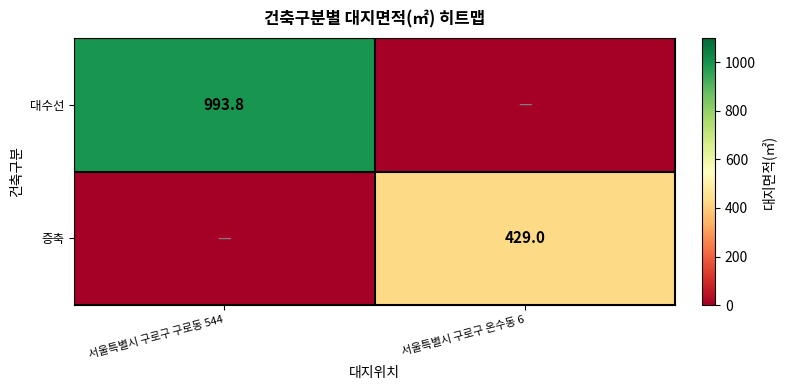

True or false: 증축 has a value of 429.0 at 서울특별시 구로구 온수동 6.

True